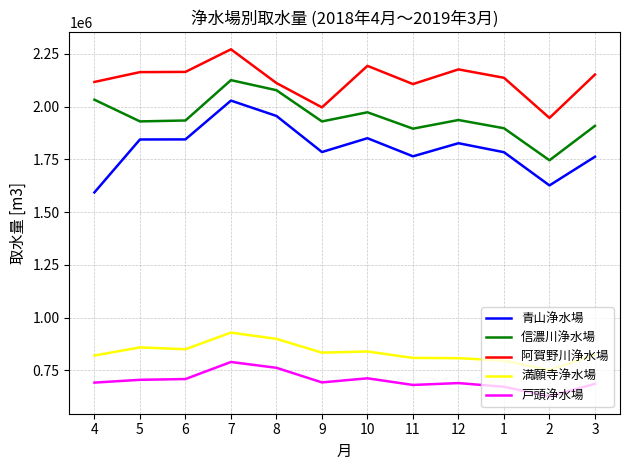

What is the sum of all 信濃川浄水場 values?

23385390